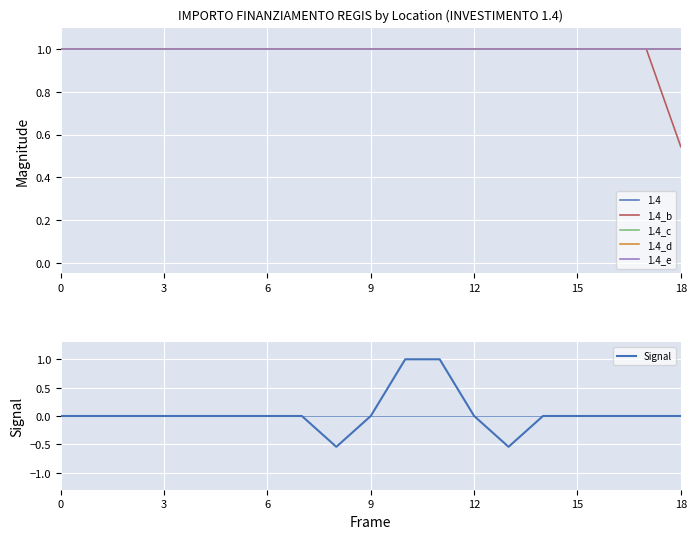

Read the 1.4_b value at 0.

1.0